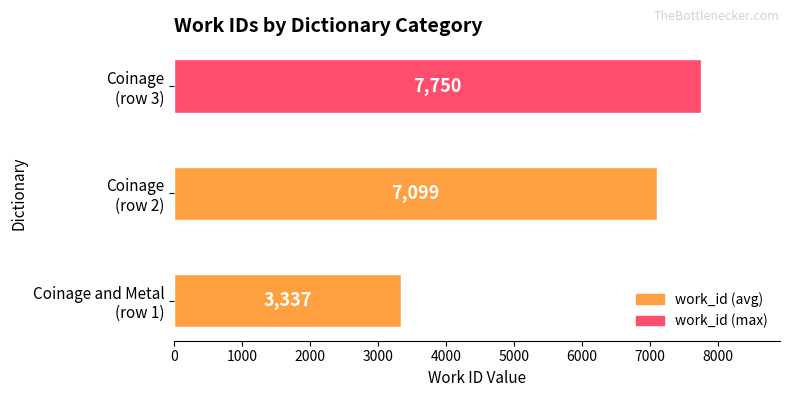

Does the chart contain any negative values?

No